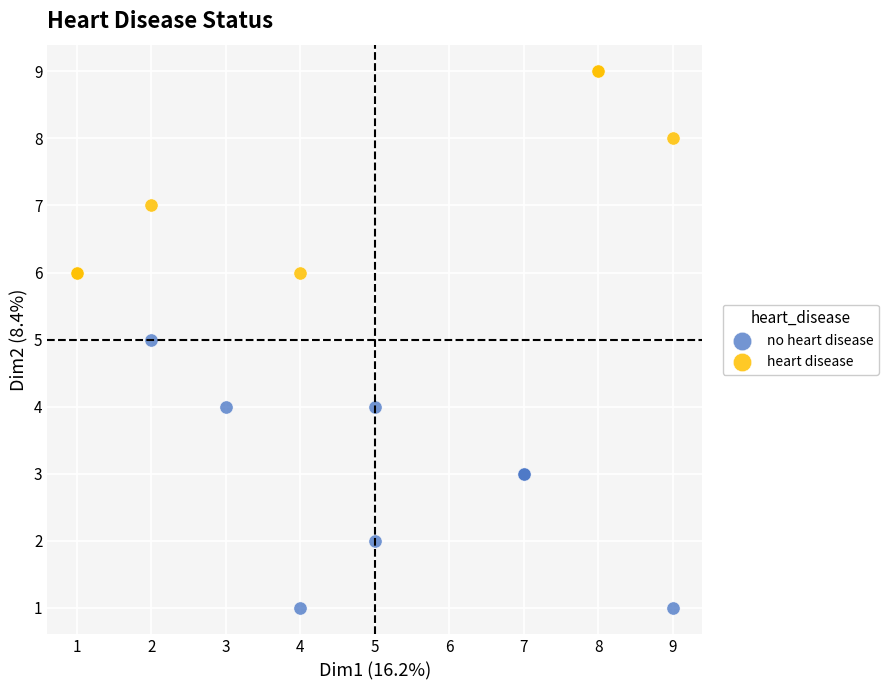

Which series contains the highest Y value?

heart disease